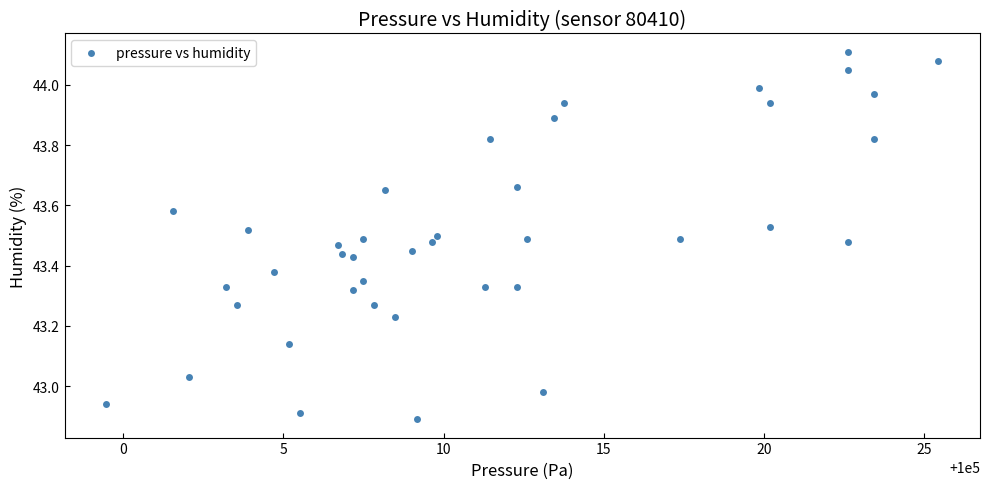

What is the range of X values (max minus min)?

26.0